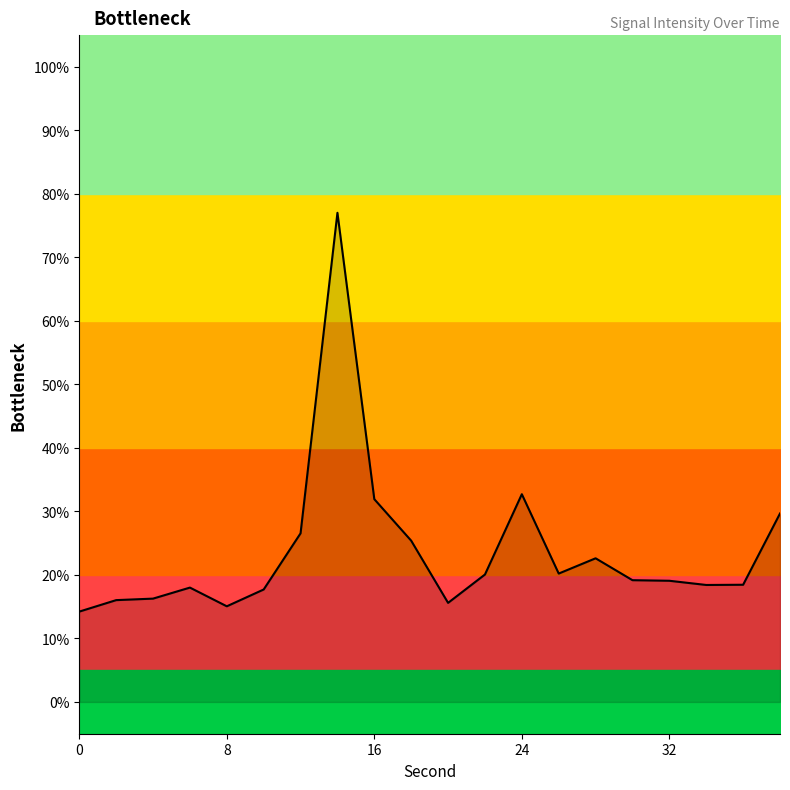

What is the sum of all values?

474.3